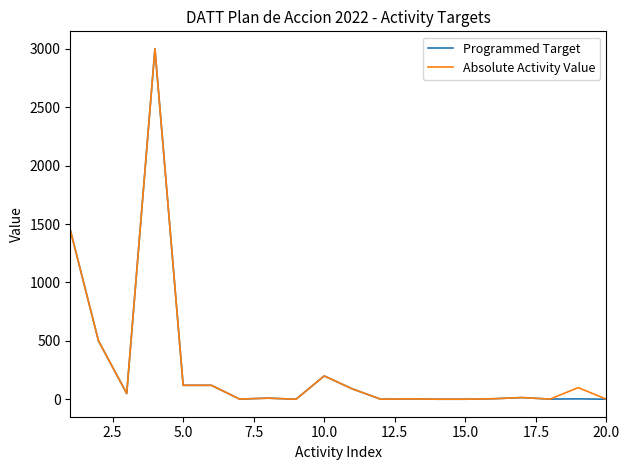

What is the maximum value for Absolute Activity Value?

3000